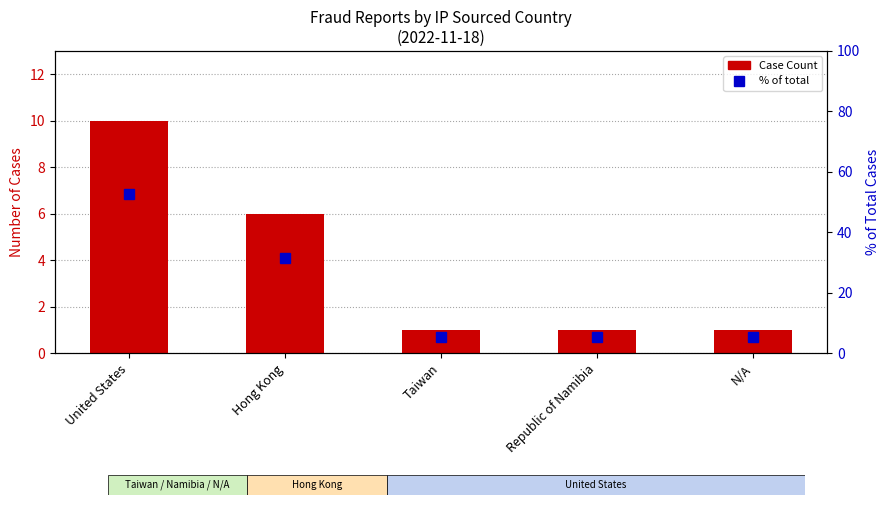

What is the value of the Case Count bar at the 5th from the left?

1.0